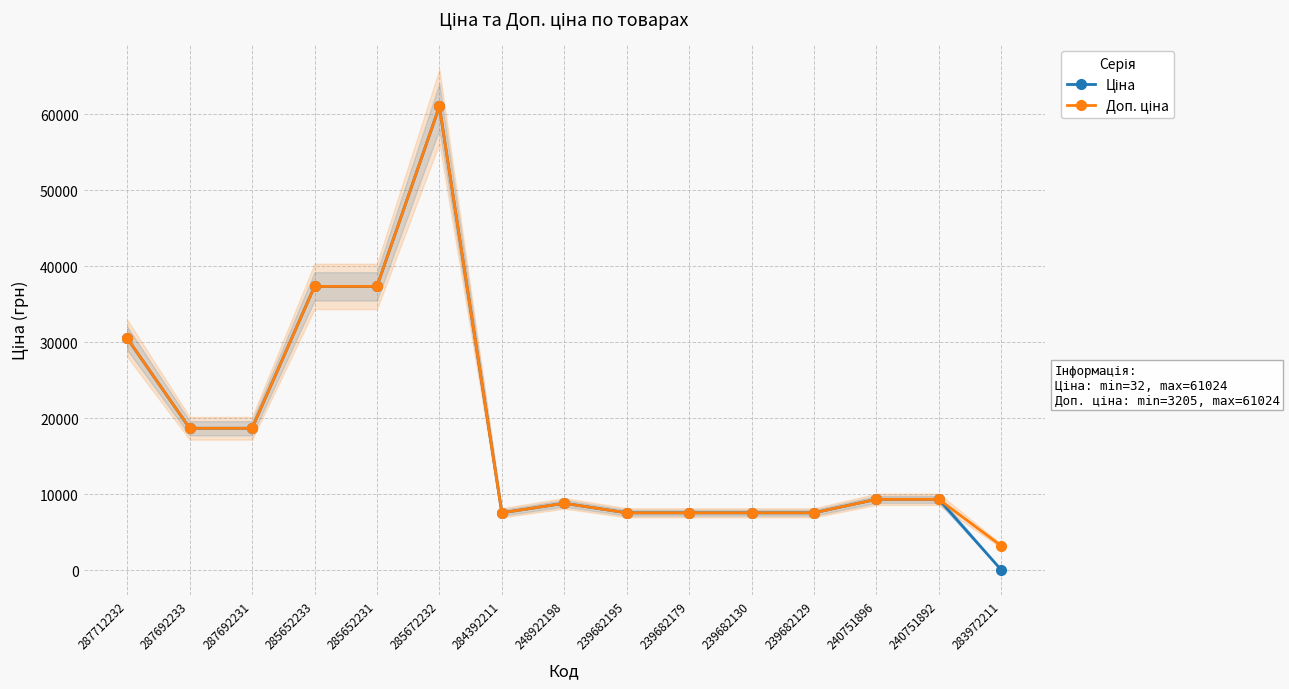

At 239682129, list the series in order from smallest to largest.

Ціна, Доп. ціна